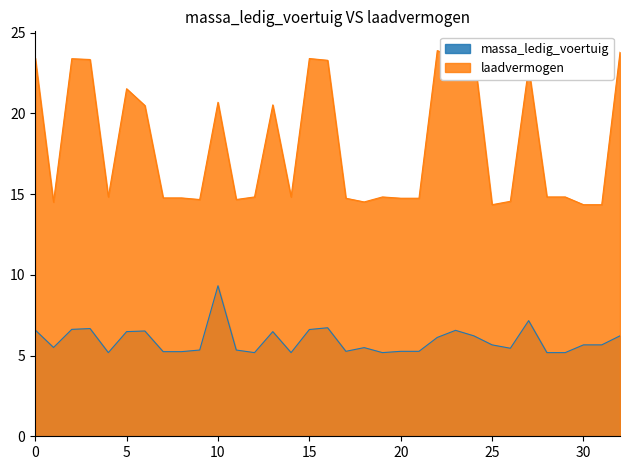

The laadvermogen series shows 22.8 at 94WGS5. True or false?

True